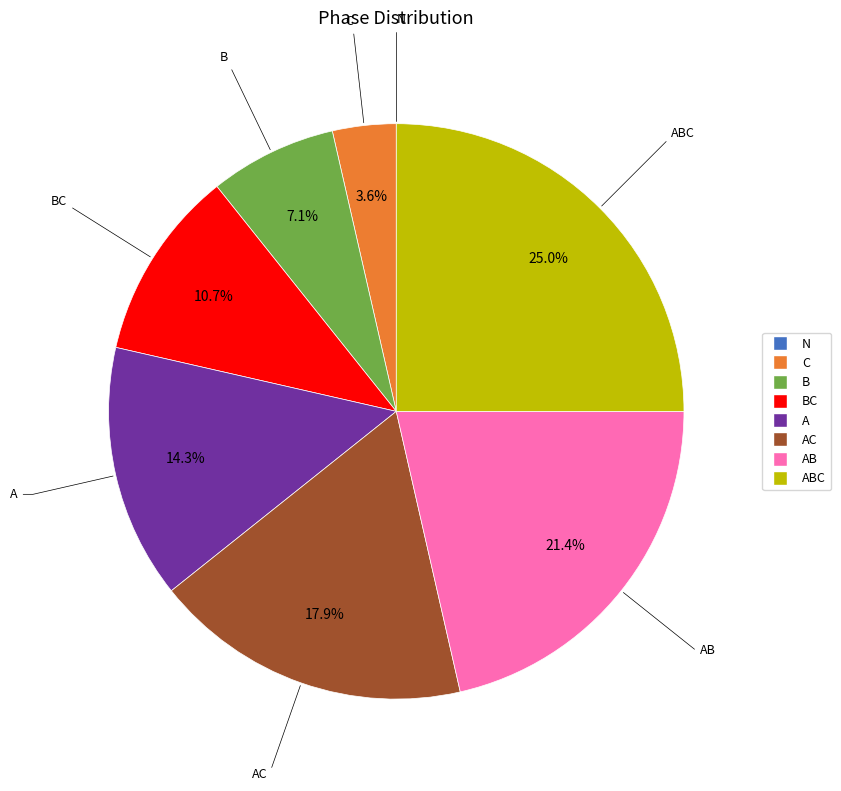

Does any single category account for the majority?

No